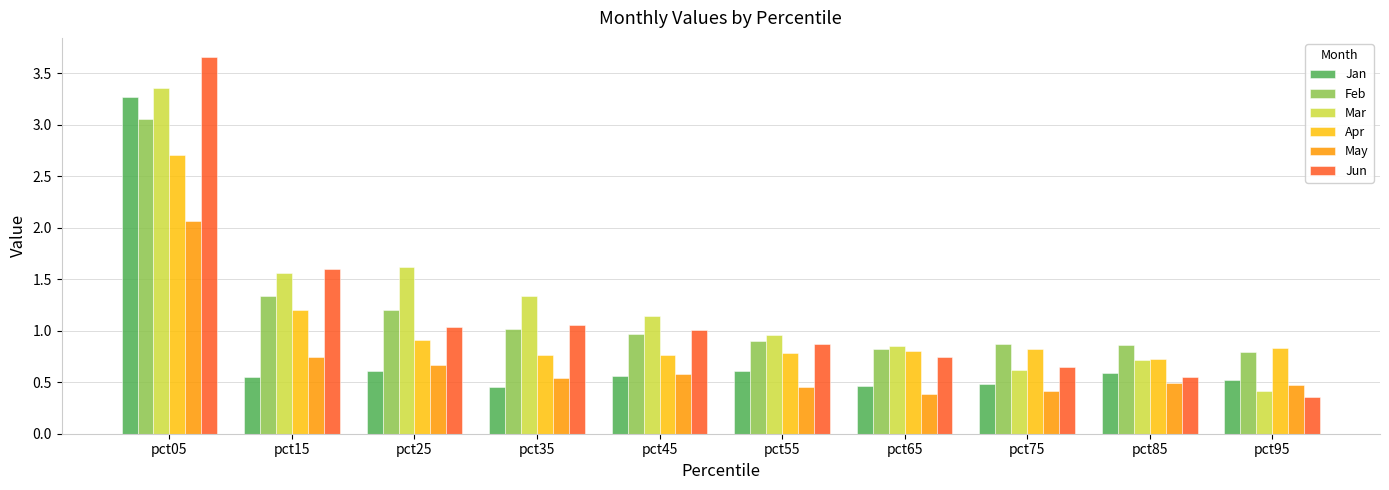

What is the highest value of the Apr series?

2.7